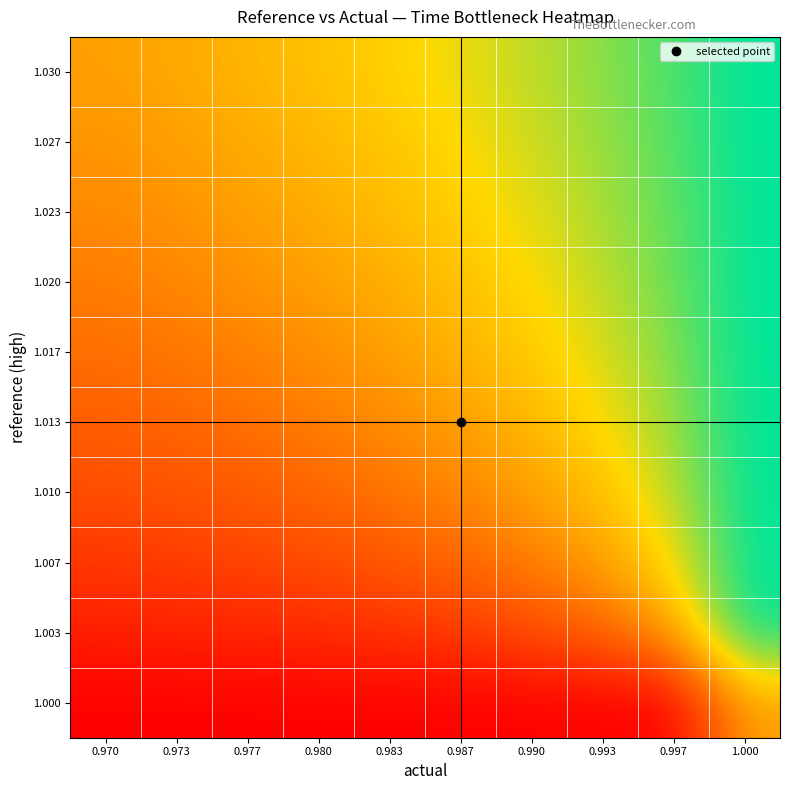

Reading left to right, transcribe all the data shown in this chart.

1.030: 0.970=0.5	0.973=0.5	0.977=0.6	0.980=0.6	0.983=0.6	0.987=0.7	0.990=0.7	0.993=0.8	0.997=0.9	1.000=1.0
1.027: 0.970=0.5	0.973=0.5	0.977=0.5	0.980=0.6	0.983=0.6	0.987=0.7	0.990=0.7	0.993=0.8	0.997=0.9	1.000=1.0
1.023: 0.970=0.4	0.973=0.5	0.977=0.5	0.980=0.5	0.983=0.6	0.987=0.6	0.990=0.7	0.993=0.8	0.997=0.9	1.000=1.0
1.020: 0.970=0.4	0.973=0.4	0.977=0.5	0.980=0.5	0.983=0.5	0.987=0.6	0.990=0.7	0.993=0.7	0.997=0.9	1.000=1.0
1.017: 0.970=0.4	0.973=0.4	0.977=0.4	0.980=0.5	0.983=0.5	0.987=0.6	0.990=0.6	0.993=0.7	0.997=0.8	1.000=1.0
1.013: 0.970=0.3	0.973=0.3	0.977=0.4	0.980=0.4	0.983=0.4	0.987=0.5	0.990=0.6	0.993=0.7	0.997=0.8	1.000=1.0
1.010: 0.970=0.2	0.973=0.3	0.977=0.3	0.980=0.3	0.983=0.4	0.987=0.4	0.990=0.5	0.993=0.6	0.997=0.7	1.000=1.0
1.007: 0.970=0.2	0.973=0.2	0.977=0.2	0.980=0.2	0.983=0.3	0.987=0.3	0.990=0.4	0.993=0.5	0.997=0.7	1.000=1.0
1.003: 0.970=0.1	0.973=0.1	0.977=0.1	0.980=0.1	0.983=0.2	0.987=0.2	0.990=0.2	0.993=0.3	0.997=0.5	1.000=1.0
1.000: 0.970=0.0	0.973=0.0	0.977=0.0	0.980=0.0	0.983=0.0	0.987=0.0	0.990=0.0	0.993=0.0	0.997=0.0	1.000=0.5